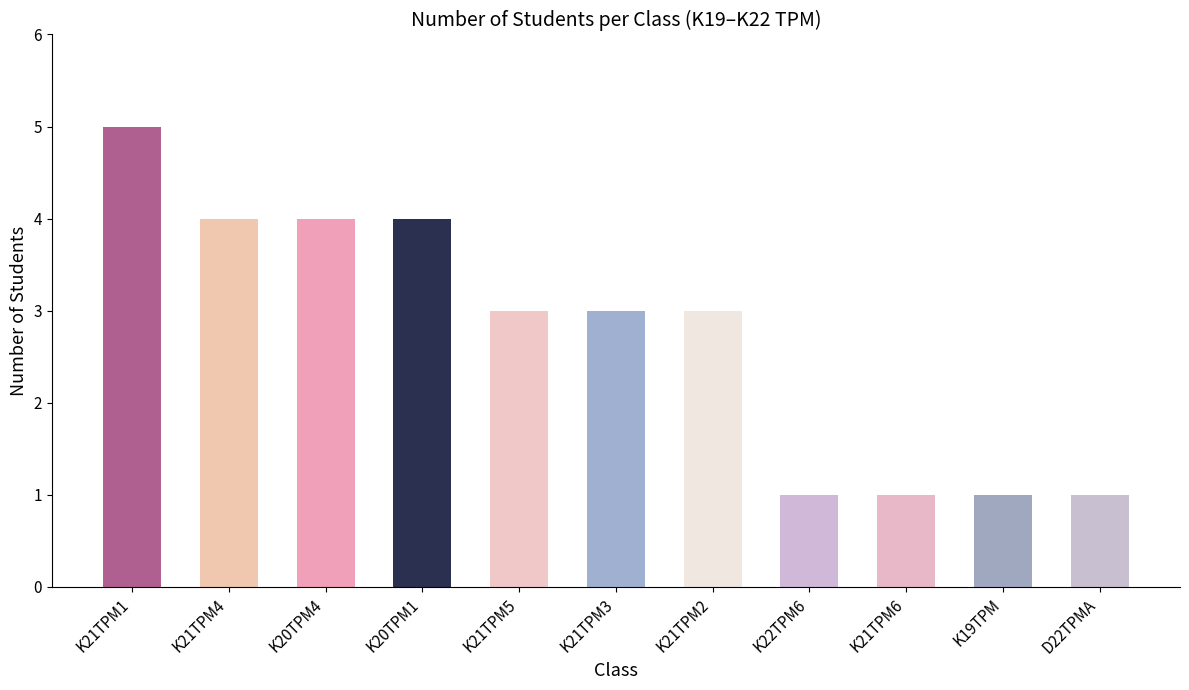

Read the value at K20TPM1.

4